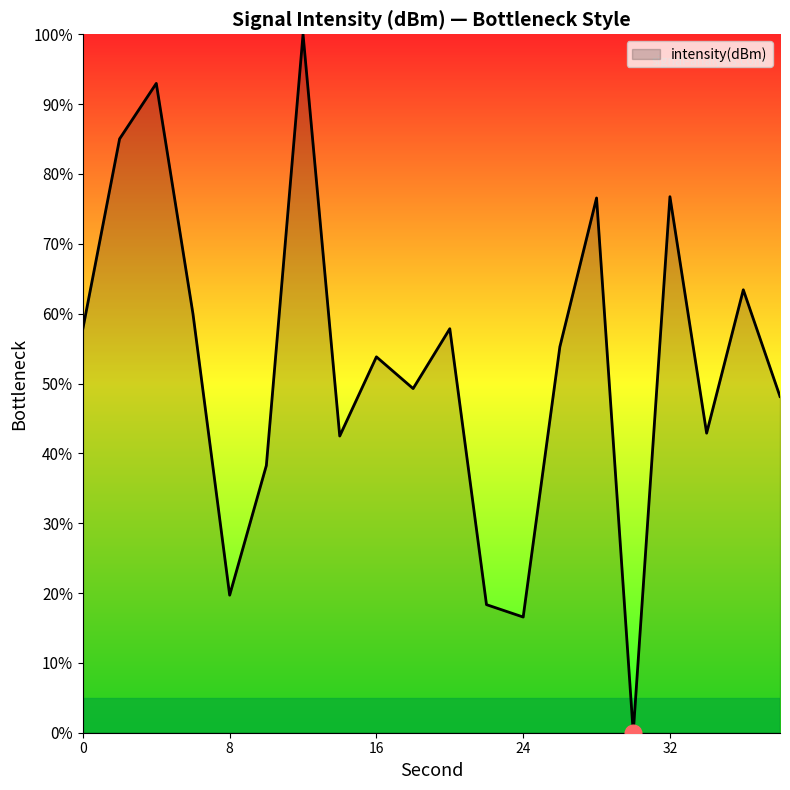

What is the difference between the maximum and minimum values?

100.0